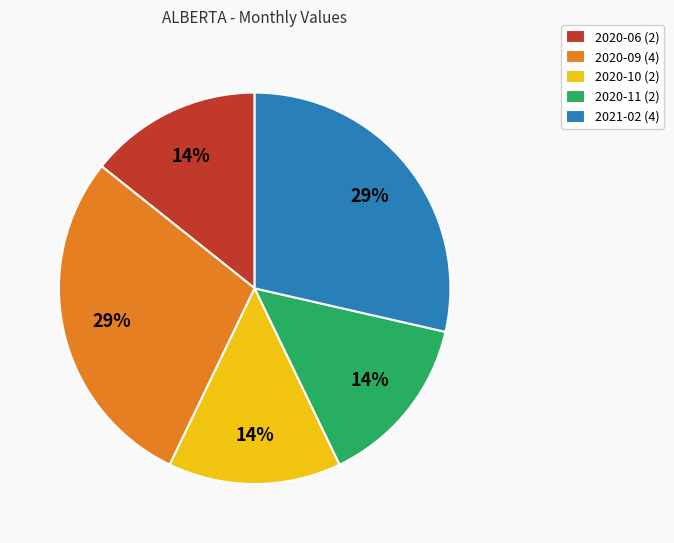

What is the ratio of the value at 2020-11 to the value at 2020-06?

1.0